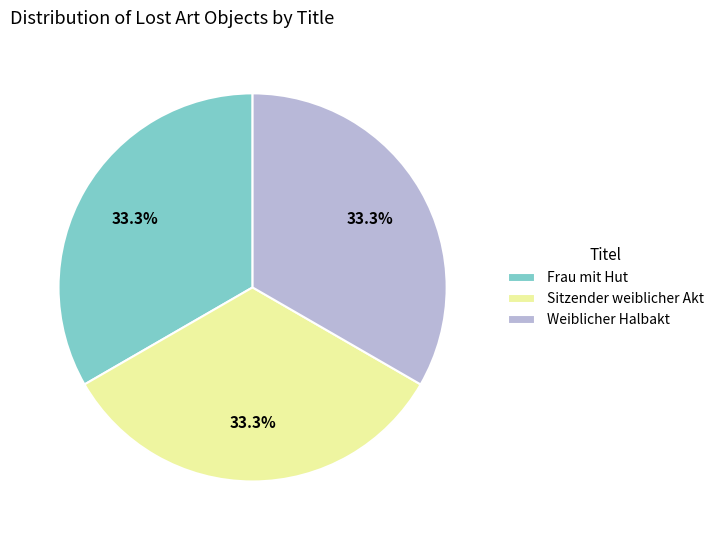

Approximately how many times larger is the value at Weiblicher Halbakt compared to Sitzender weiblicher Akt?

1.0